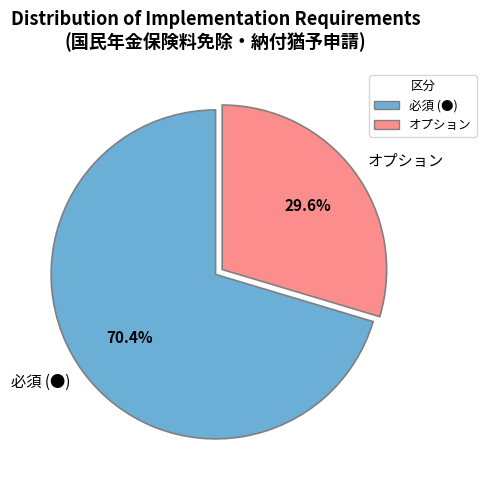

Is there a majority slice in this chart?

Yes